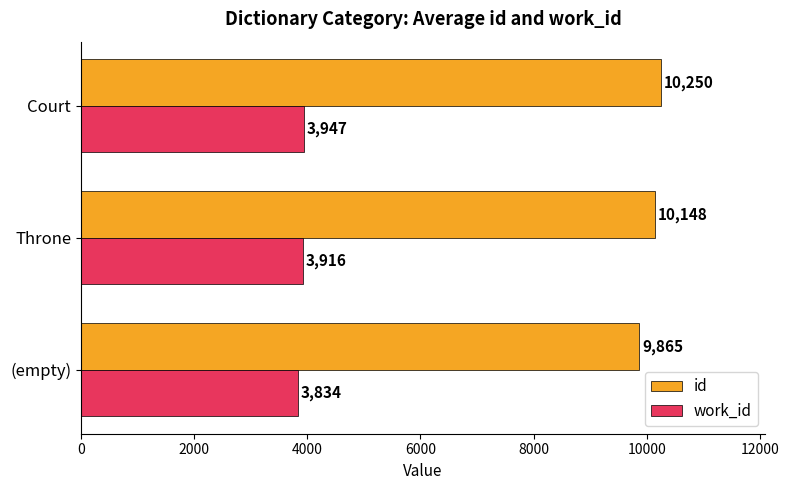

What is the difference between the maximum and minimum values in the id series?

385